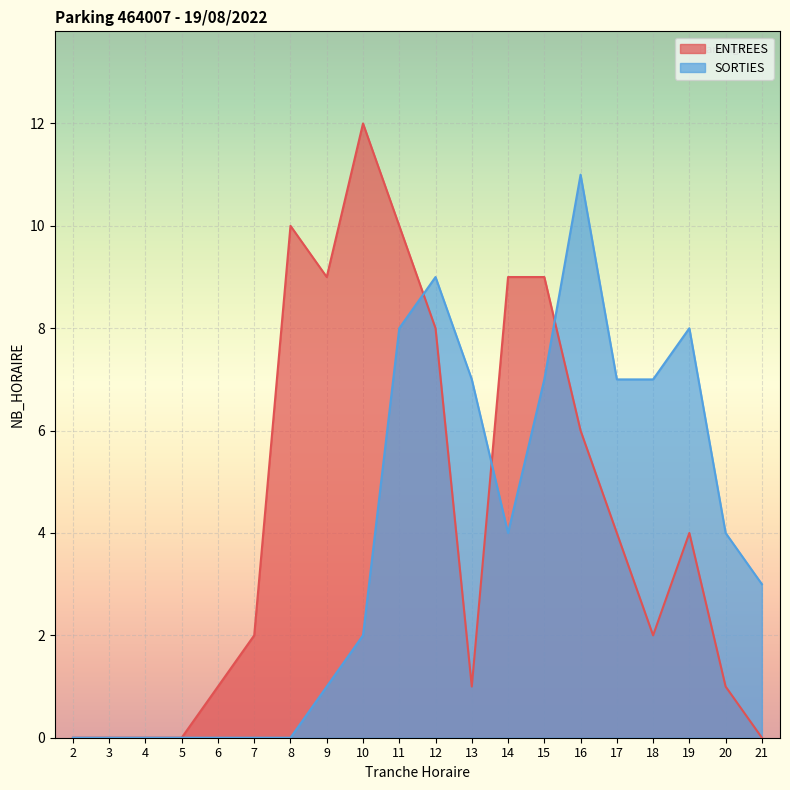

Reading left to right, list all the values displayed in this chart.

ENTREES: 2=0	3=0	4=0	5=0	6=1	7=2	8=10	9=9	10=12	11=10	12=8	13=1	14=9	15=9	16=6	17=4	18=2	19=4	20=1	21=0
SORTIES: 2=0	3=0	4=0	5=0	6=0	7=0	8=0	9=1	10=2	11=8	12=9	13=7	14=4	15=7	16=11	17=7	18=7	19=8	20=4	21=3